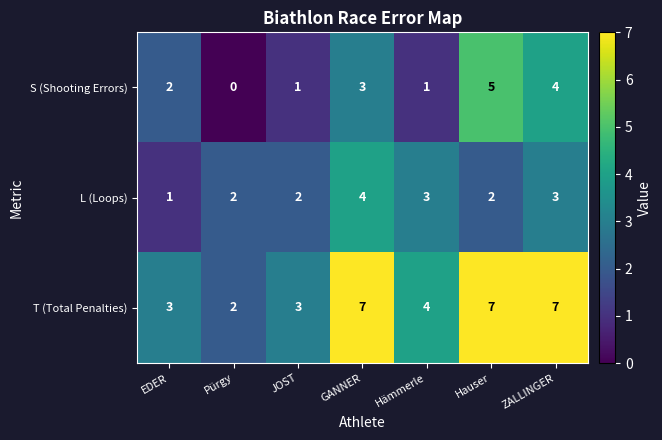

At how many categories does at least one series exceed 1?

7